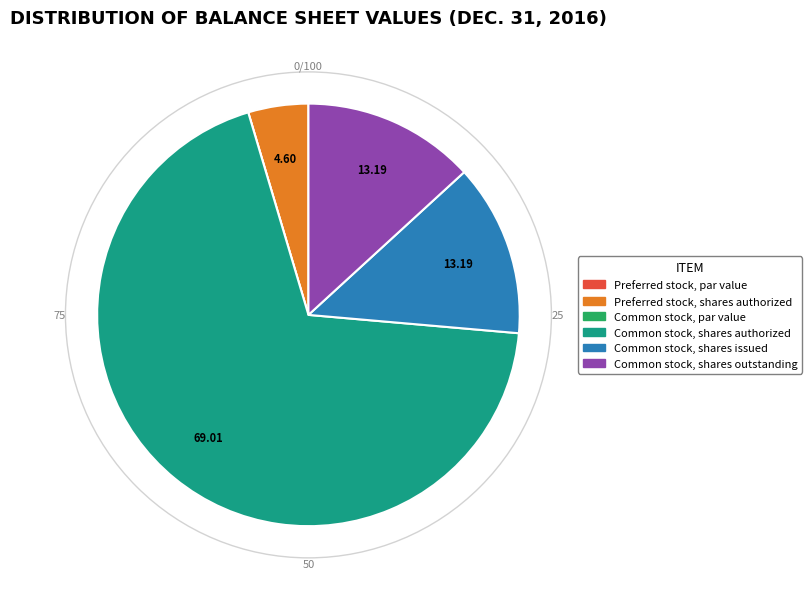

Is there a majority slice in this chart?

Yes